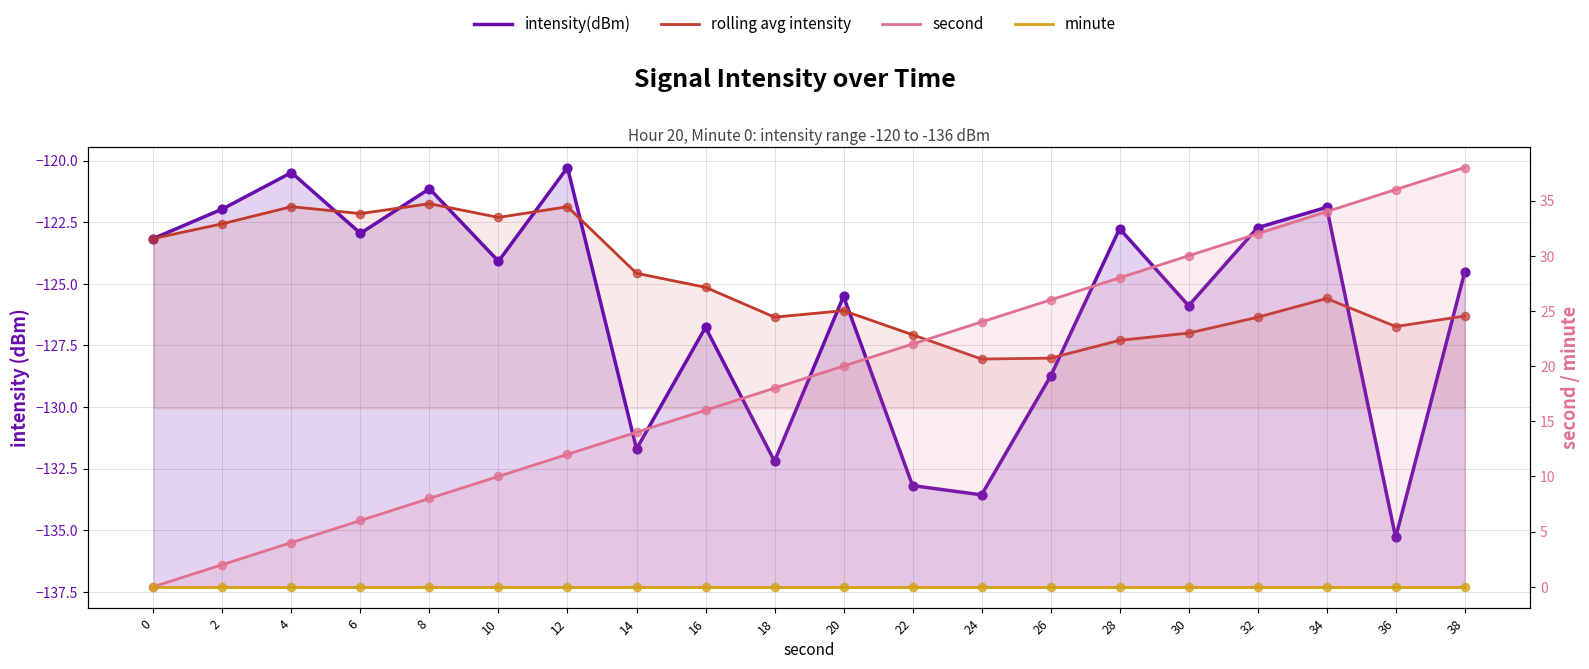

Is the value of minute at 38 greater than the value of rolling avg intensity at 8?

Yes